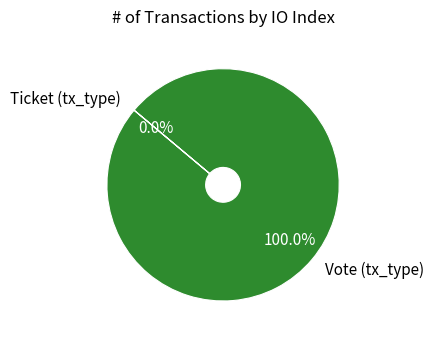

Rank the categories by value from lowest to highest.

Ticket (tx_type), Vote (tx_type)